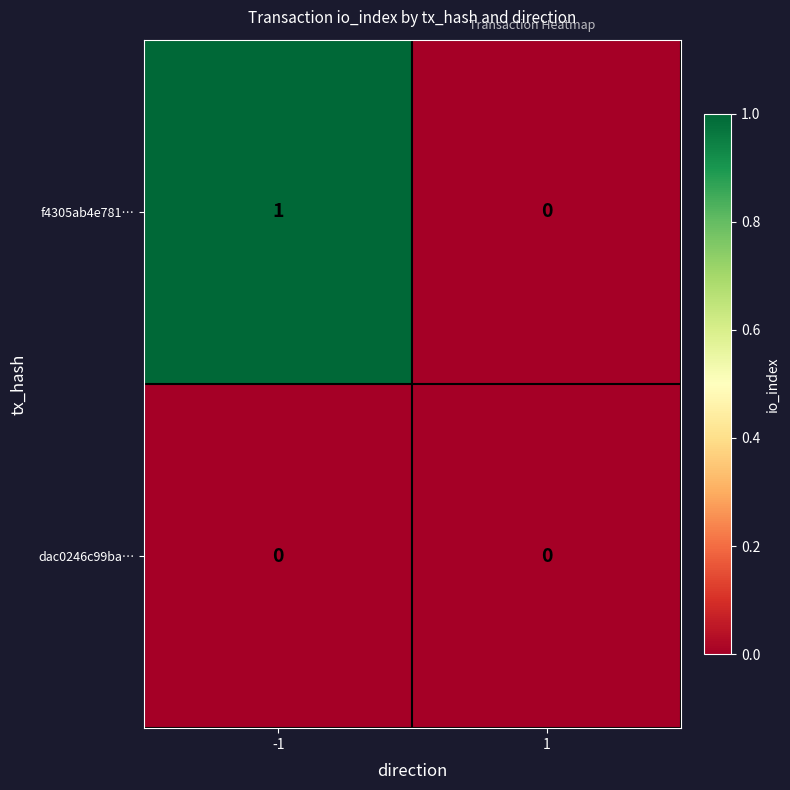

The f4305ab4e781… series shows 0 at 1. True or false?

True